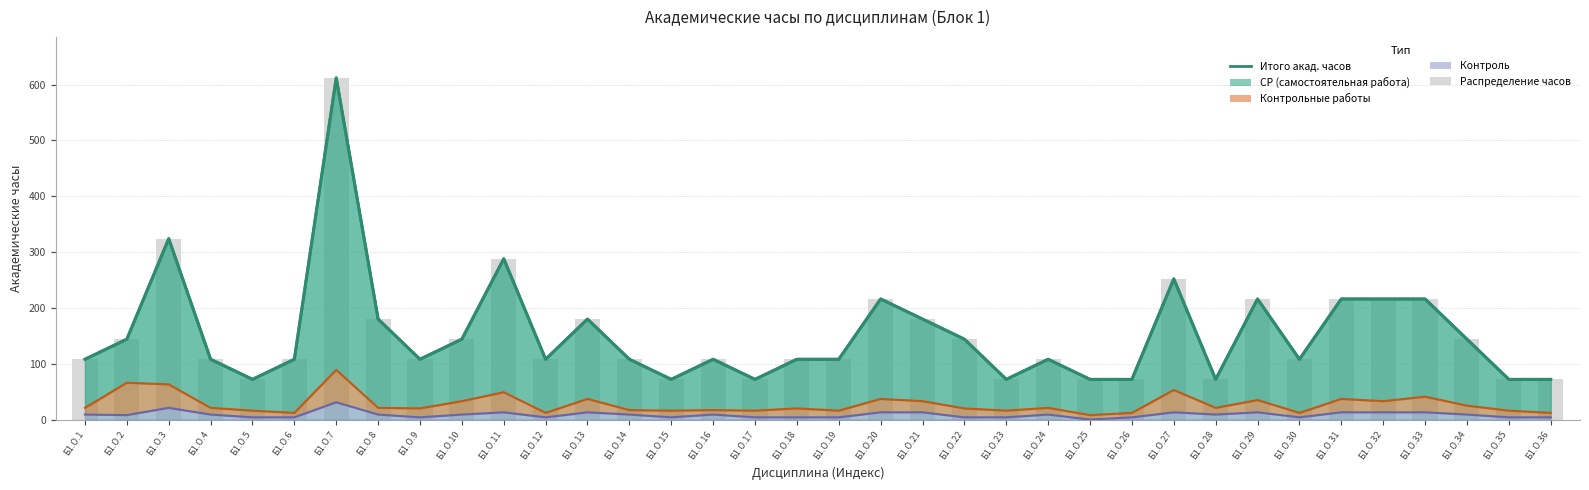

How many data points does each series have?

36